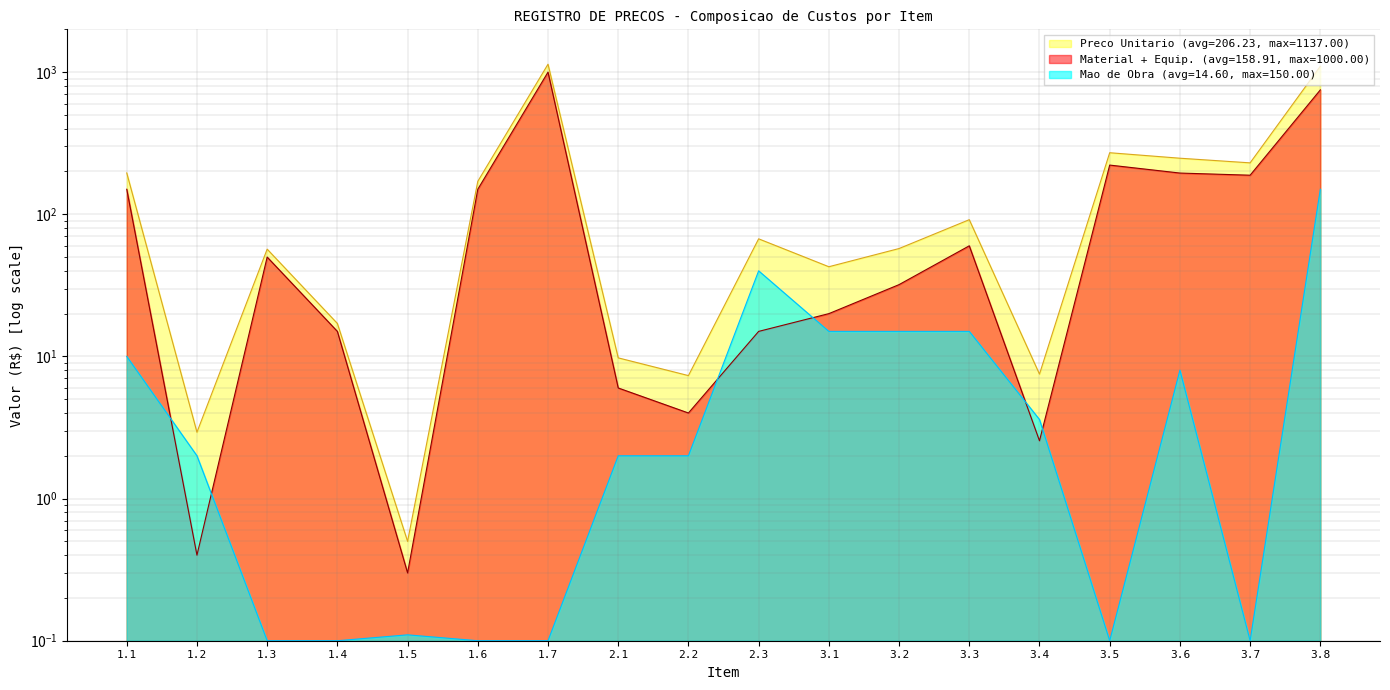

True or false: Material + Equipamento and Preco Unitario intersect in this chart.

False